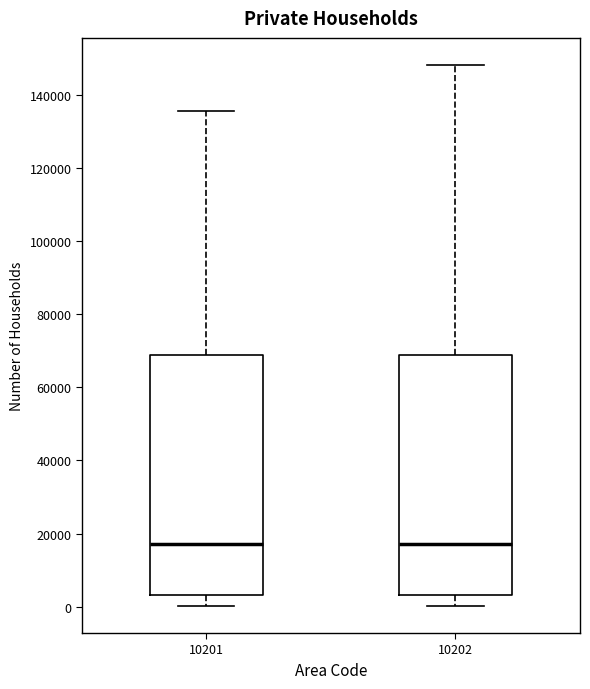

Where does the median line of the box at x = 10202 sit on the y-axis? The values are not printed on the chart, so give them approximately, as read against the axis.

18000